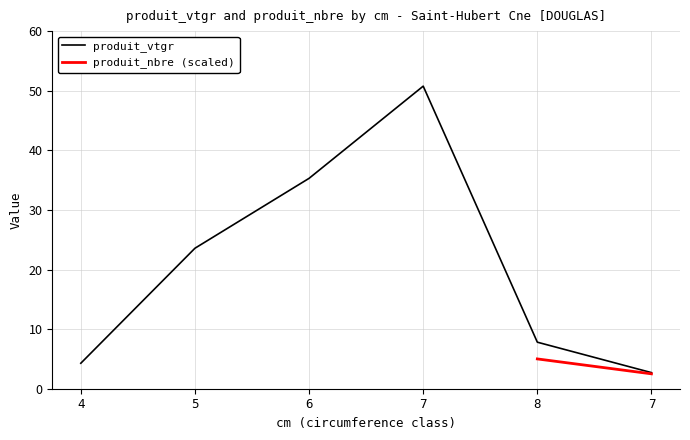

At which label is the value closest to 26?

5